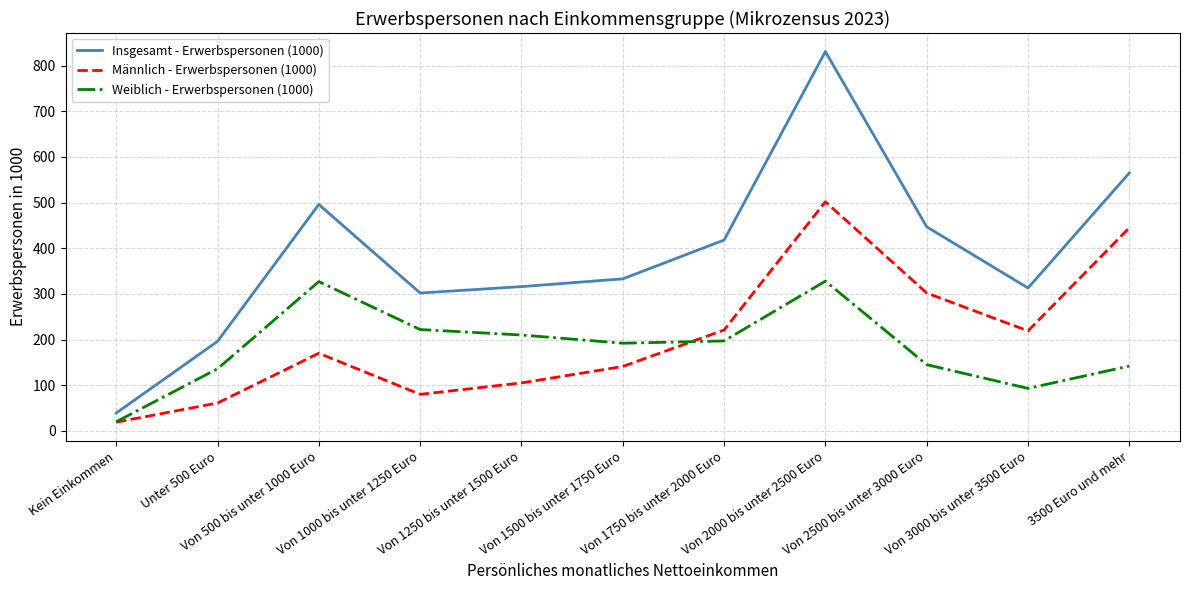

How many values in the Männlich - Erwerbspersonen (1000) series are below 170?

5